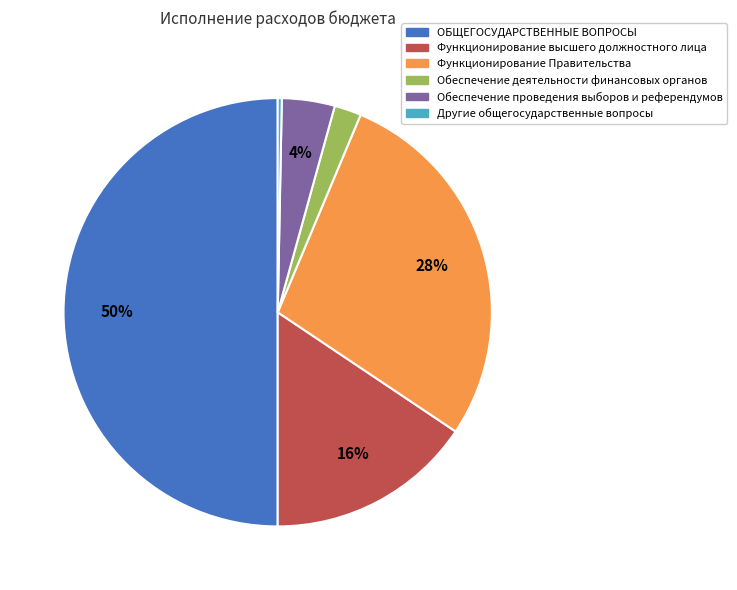

To the nearest percent, what is the combined percentage of Функционирование Правительства and Функционирование высшего должностного лица?

44%